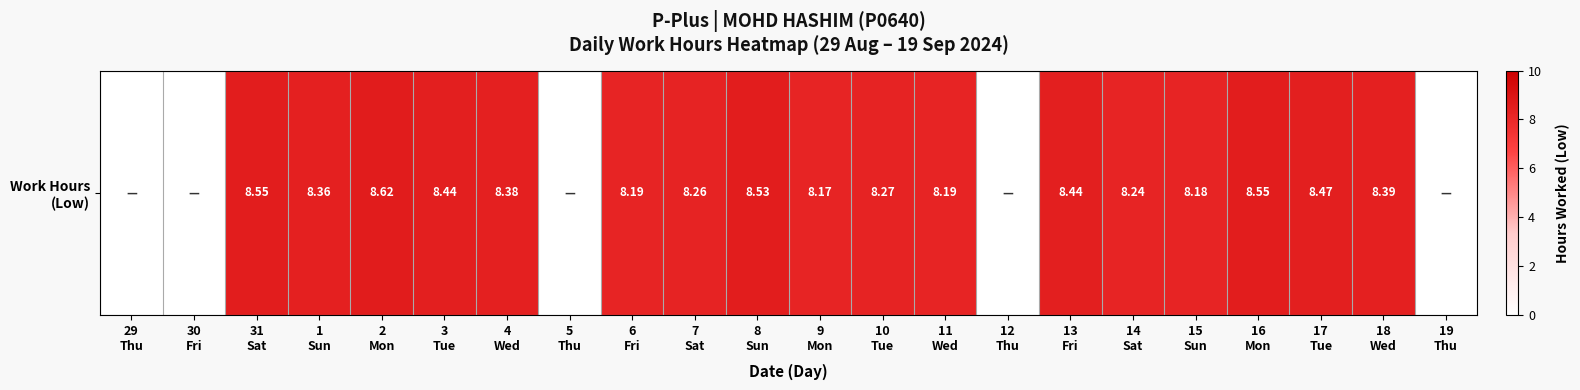

How many positive values are there?

17